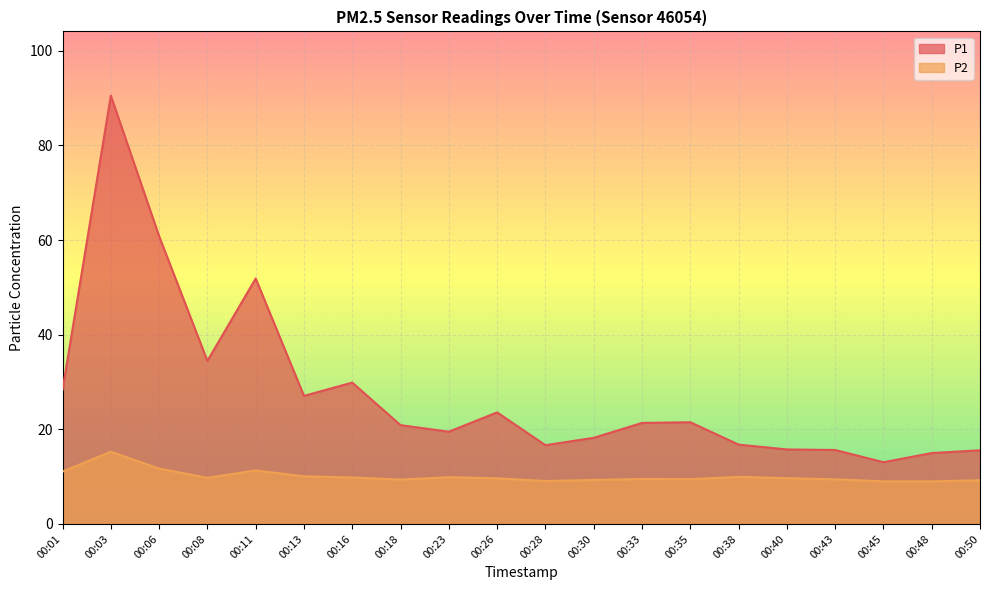

True or false: P2 and P1 intersect in this chart.

False